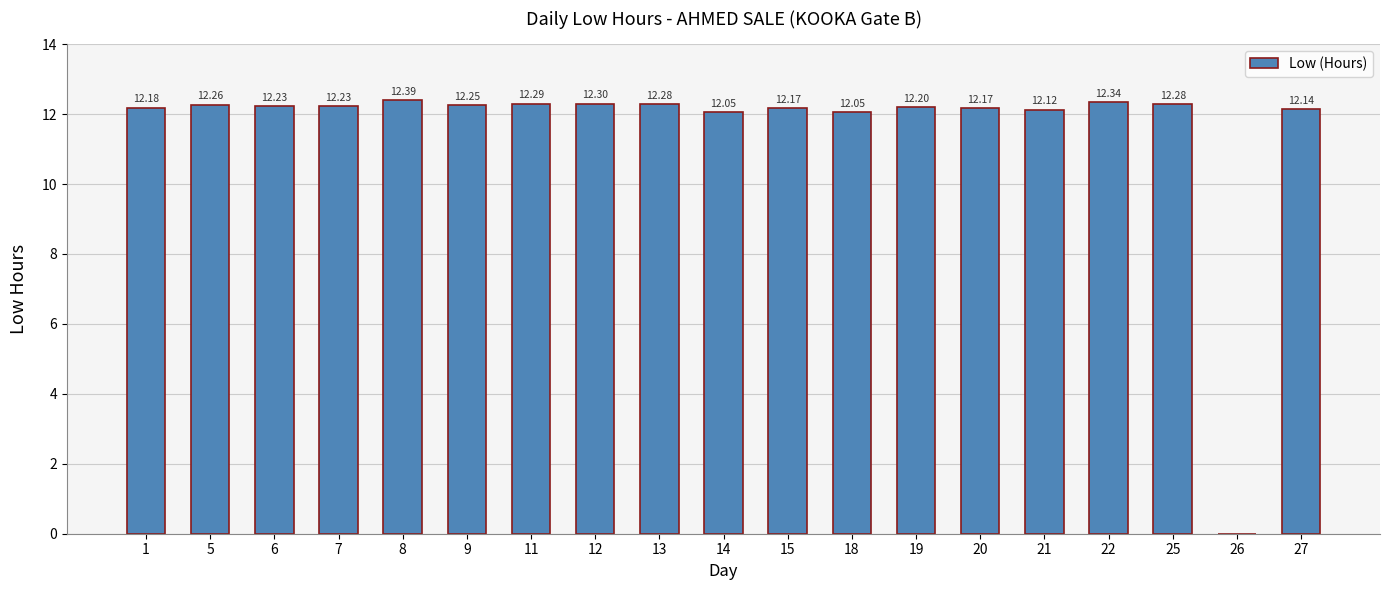

What is the sum of the values at 13 and 25?

24.6